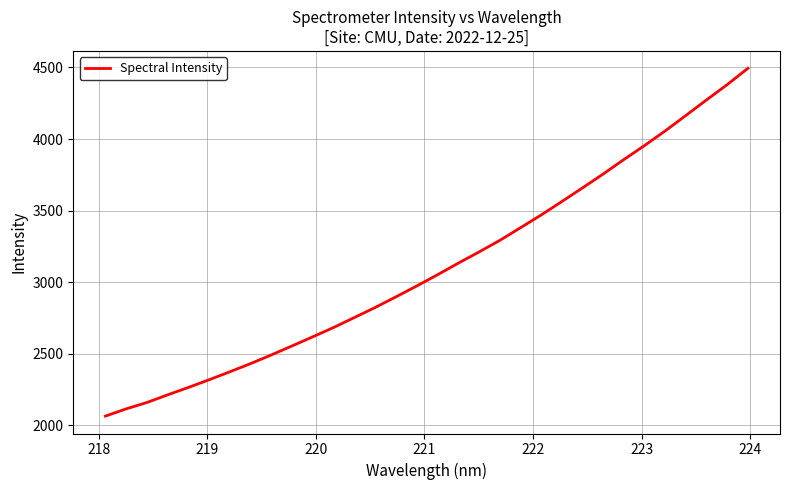

What is the greatest value displayed?

4494.1